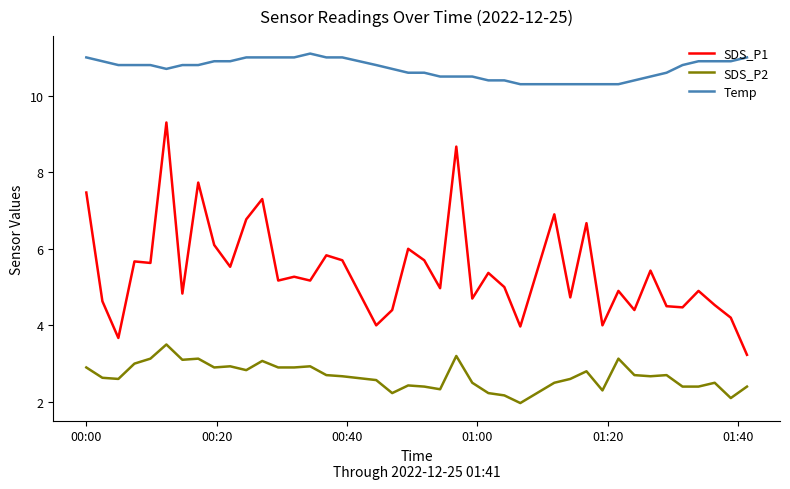

True or false: SDS_P2 and Temp intersect in this chart.

False